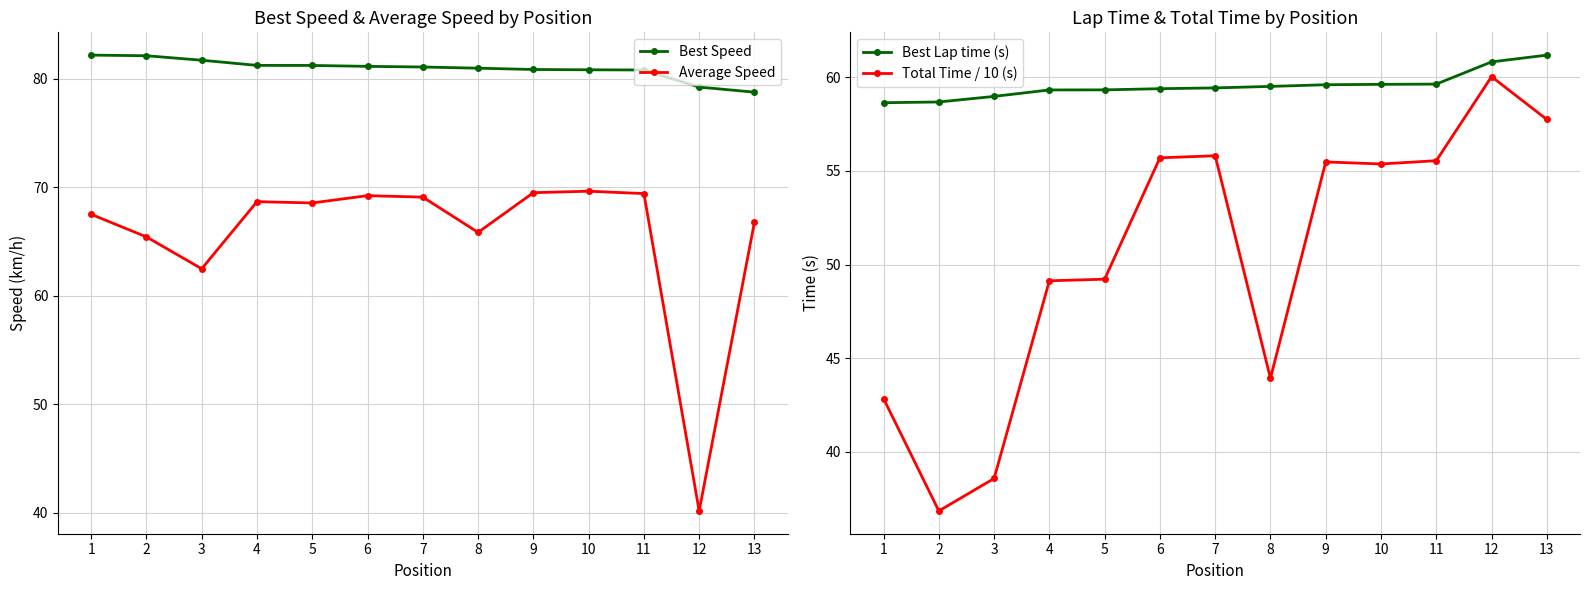

Rank the series by their maximum value, from highest to lowest.

Best Speed, Average Speed, Best Lap time (s), Total Time / 10 (s)